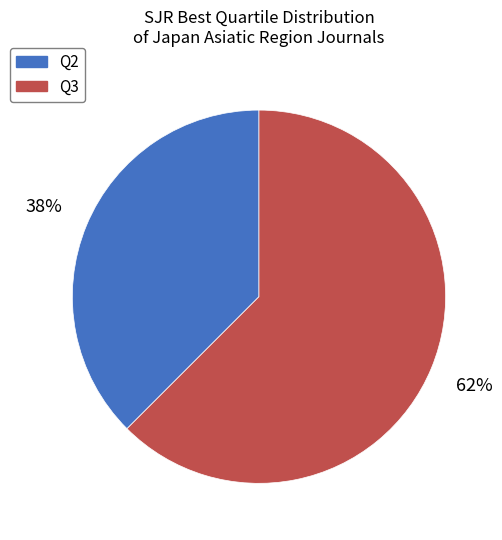

Is the sum of Q2 and Q3 greater than half?

Yes